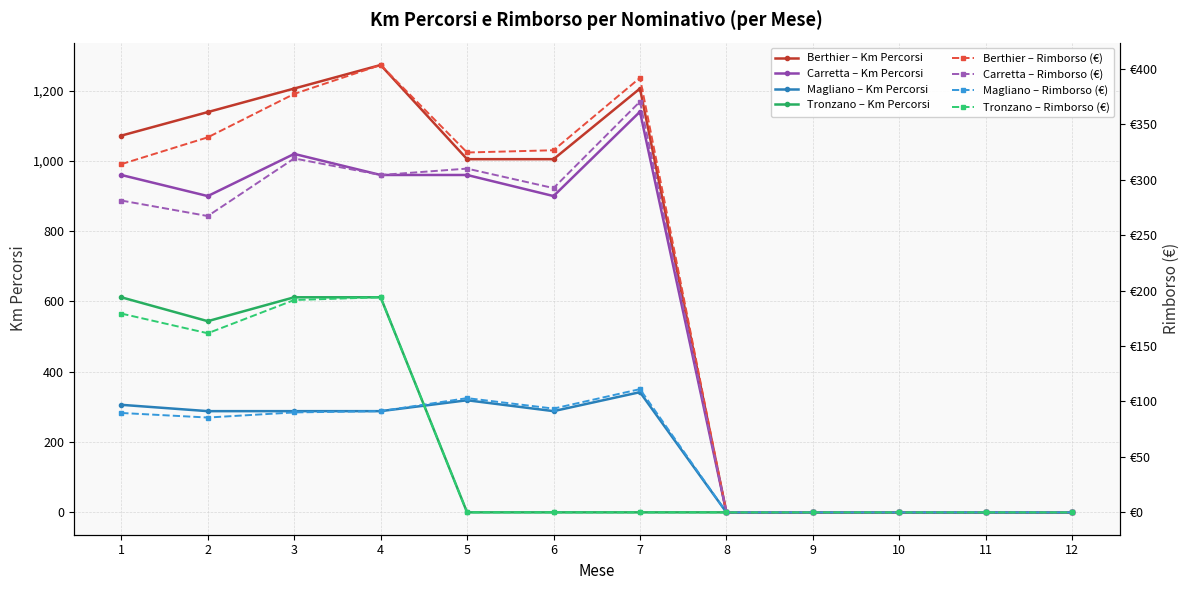

At which label is Carretta closest to 570?

2